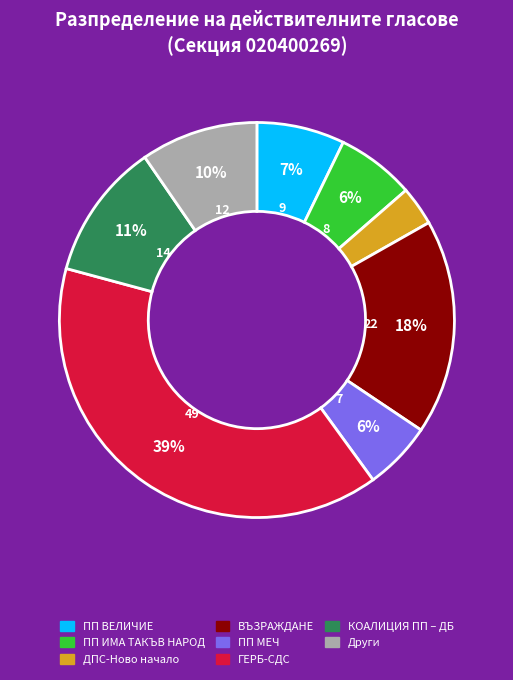

Is there a majority slice in this chart?

No